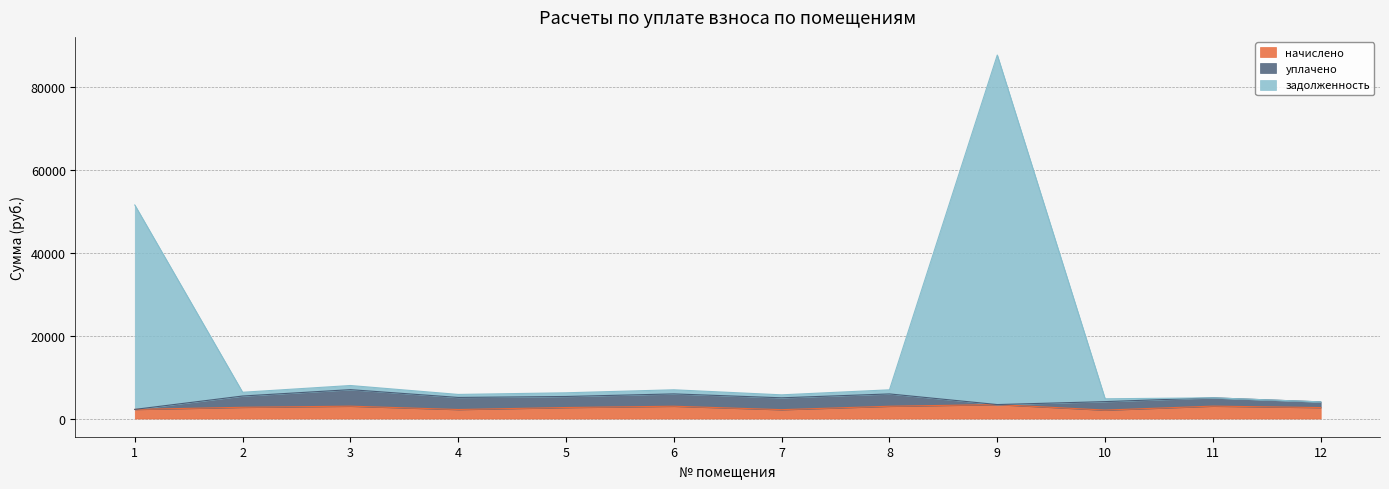

How many interior local peaks does the задолженность series have?

4